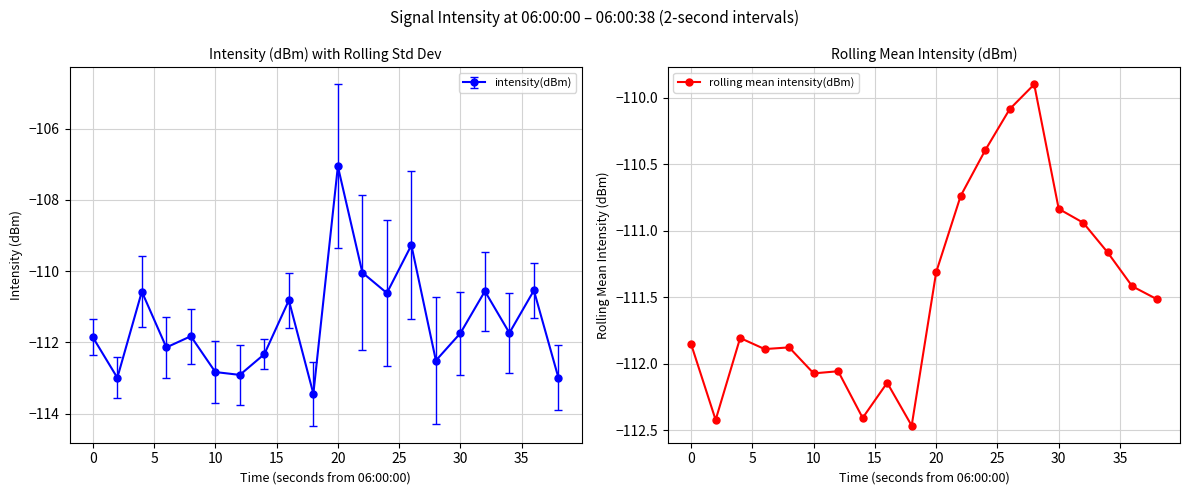

Does the chart have visible grid lines?

Yes